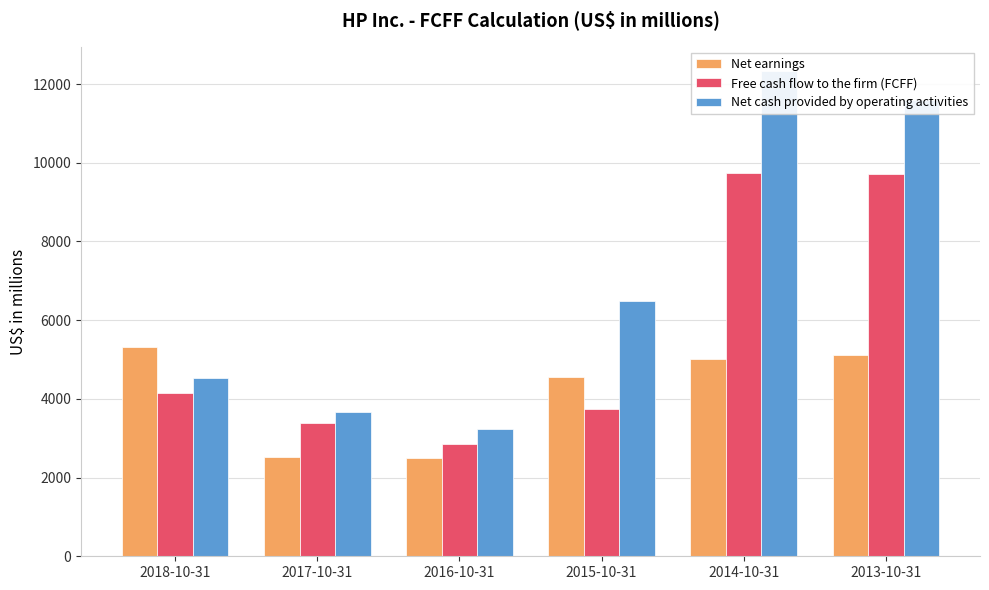

Are the bars horizontal?

No